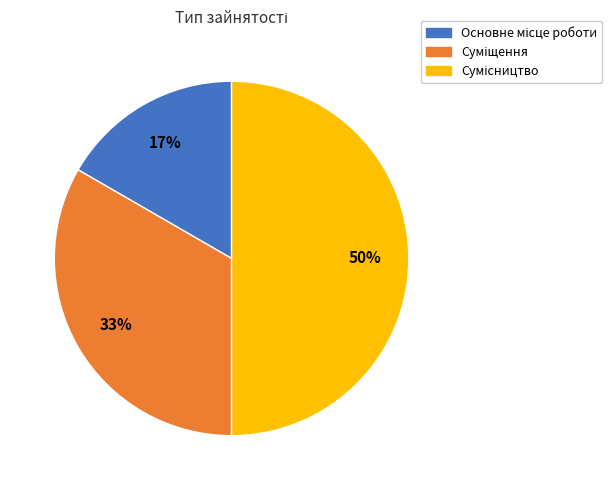

To the nearest percent, what is the average slice percentage?

33%